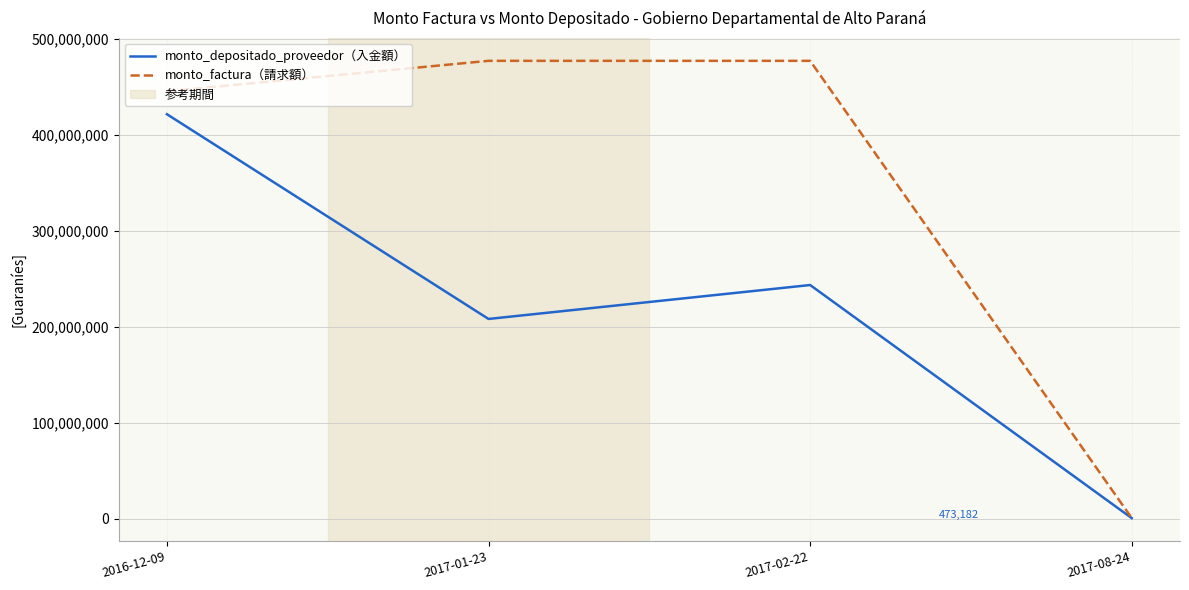

The value of monto_factura（請求額） at 2016-12-09 is 161664697. True or false?

False